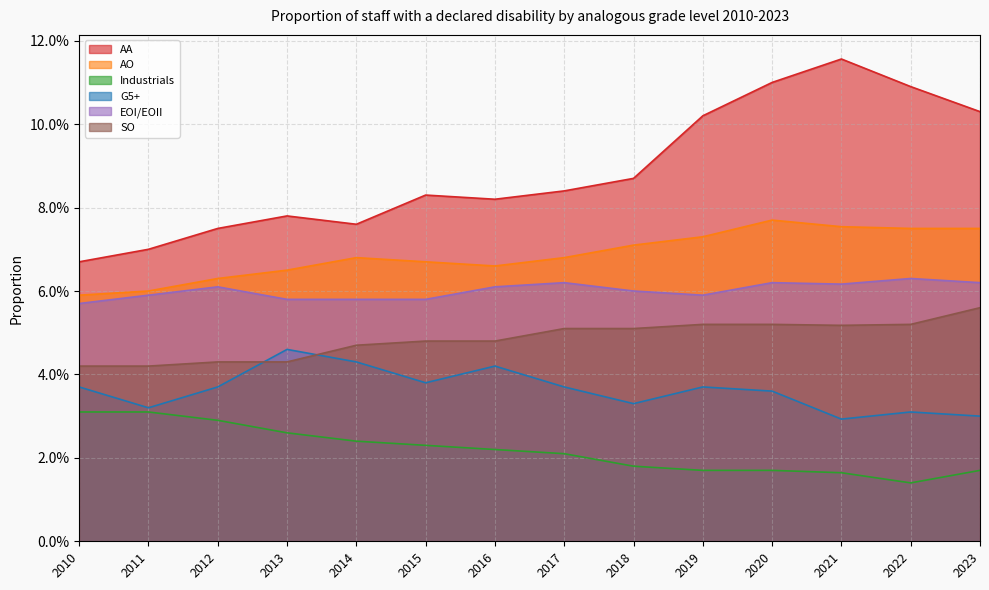

Is the value of AO at 2016 greater than the value of G5+ at 2017?

Yes